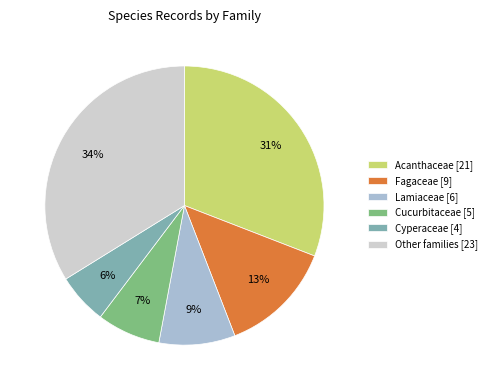

To the nearest percent, what is the difference between the Lamiaceae [6] and Other families [23] slice percentages?

25%